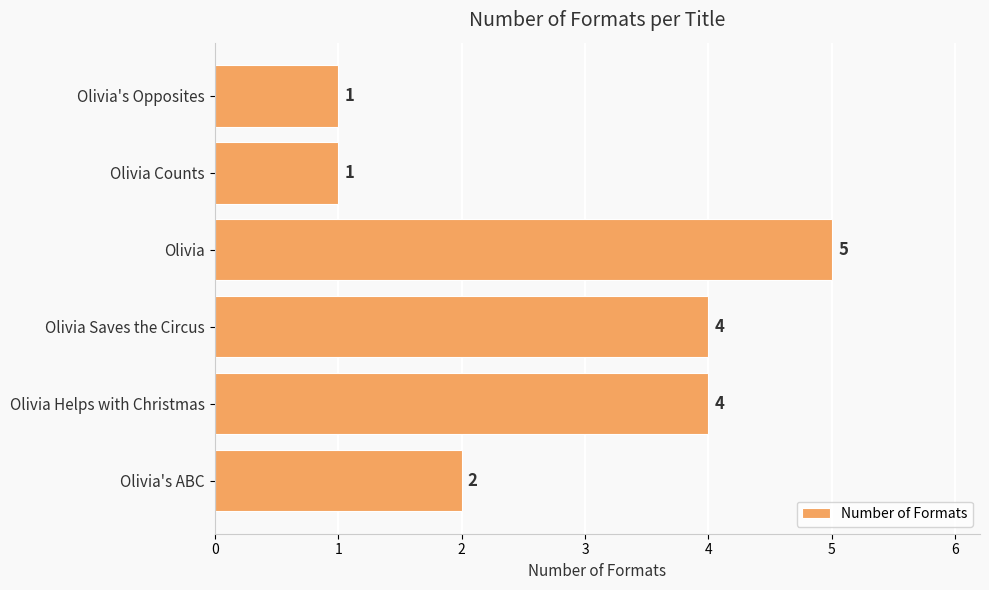

Reading top to bottom, list all the values displayed in this chart.

Olivia's Opposites=1	Olivia Counts=1	Olivia=5	Olivia Saves the Circus=4	Olivia Helps with Christmas=4	Olivia's ABC=2